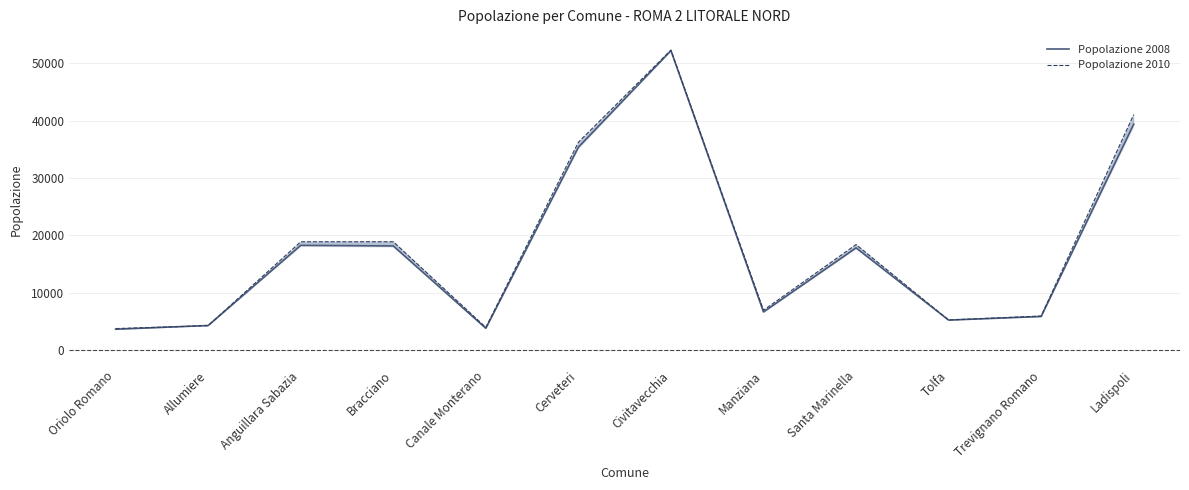

Which series ends up on top after the final intersection of Popolazione 2008 and Popolazione 2010?

Popolazione 2010